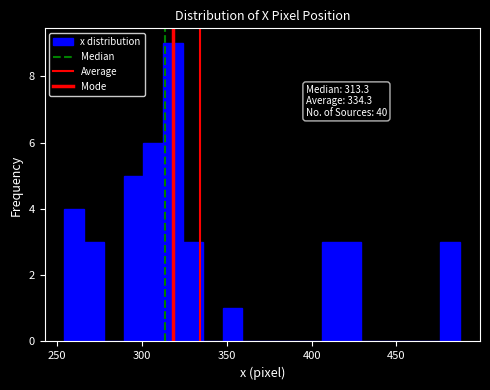

Read against the x-axis, roughly where is the centre of the tallest bar?

320